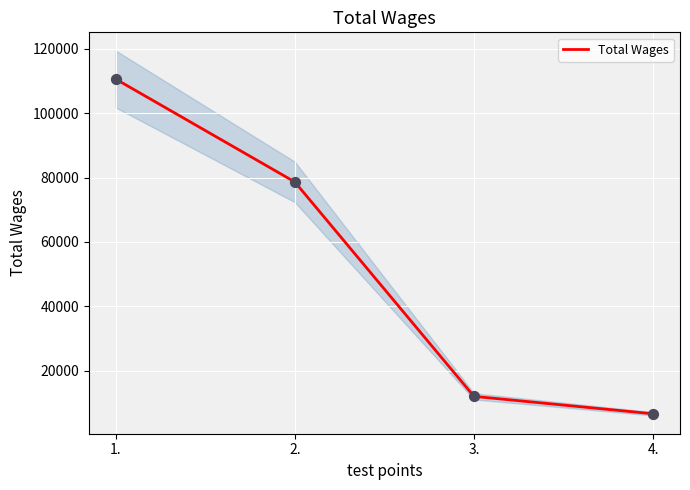

What is the ratio of the value at 2. to the value at 4.?

12.0